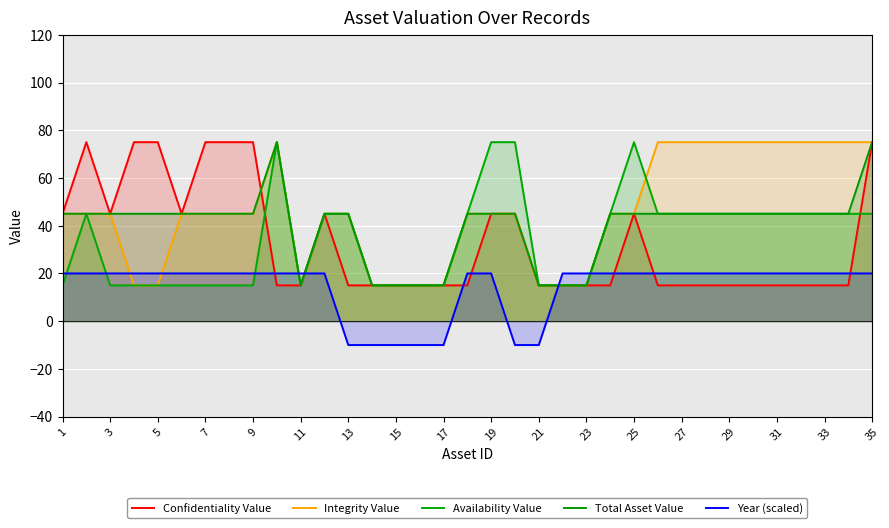

What is the average value of the Integrity Value series?

46